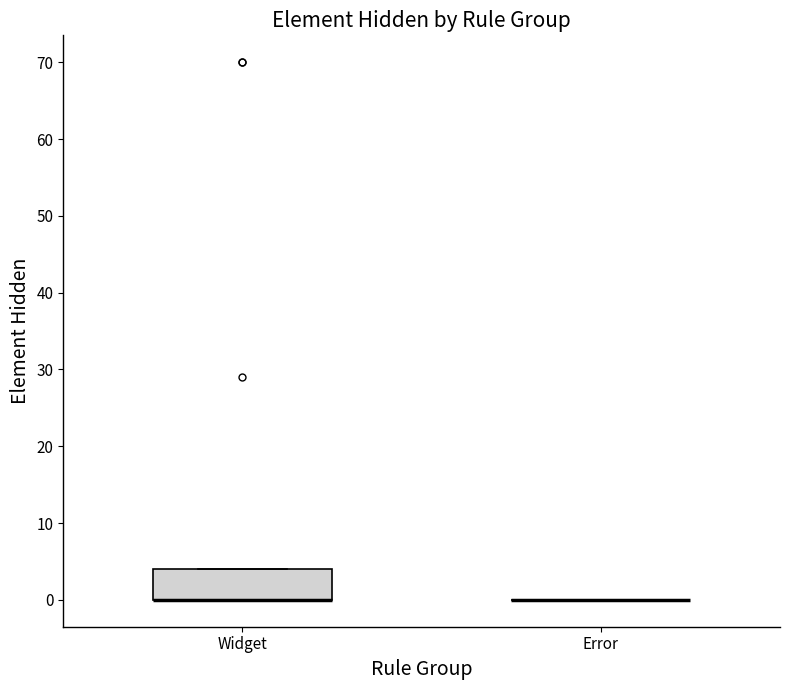

Reading left to right, read every box against the y-axis: the position of its median line, the range the box covers, and the ends of its whiskers. The values are not printed on the chart, so give them approximately, as read against the axis.

Widget: median 0 (drawn on the box's lower edge), box 0 to 4, whiskers 0 to 4
Error: box collapsed to a line at 0, whiskers 0 to 0